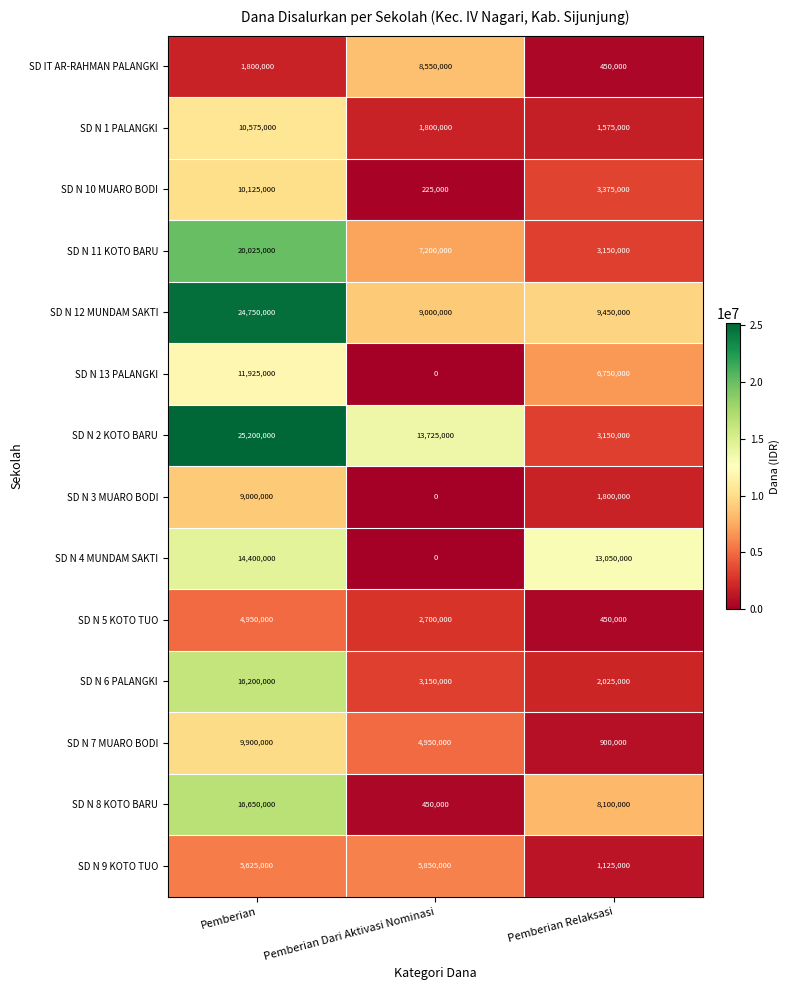

True or false: SD N 6 PALANGKI has a value of 16200000 at Pemberian.

True